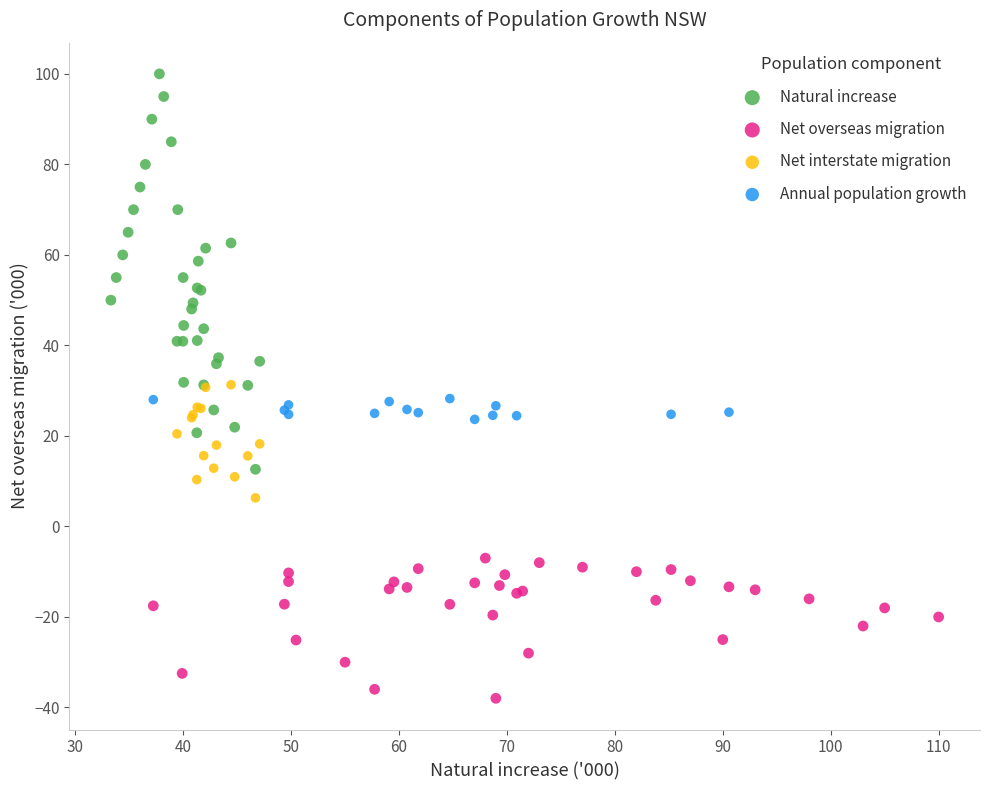

Which series has the widest spread of Y values?

Natural increase